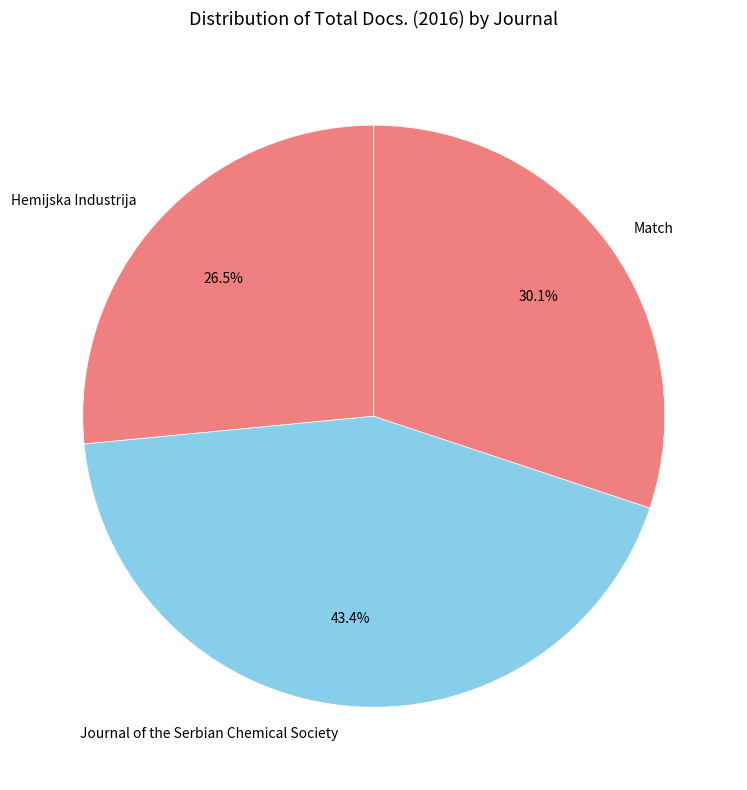

What percentage do Hemijska Industrija and Journal of the Serbian Chemical Society together represent?

69.9%